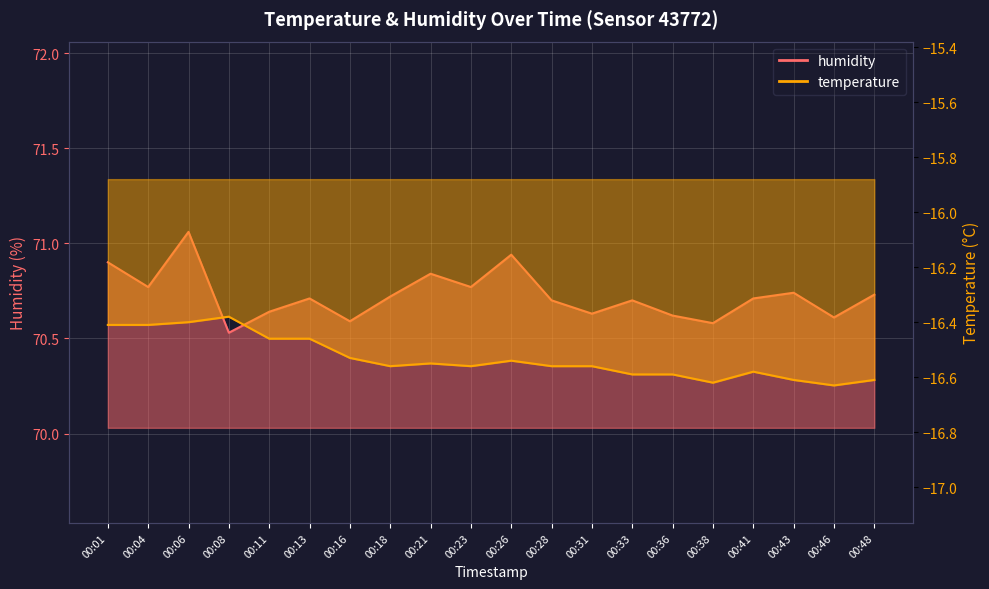

What is the total value across all series at 00:16?

54.1